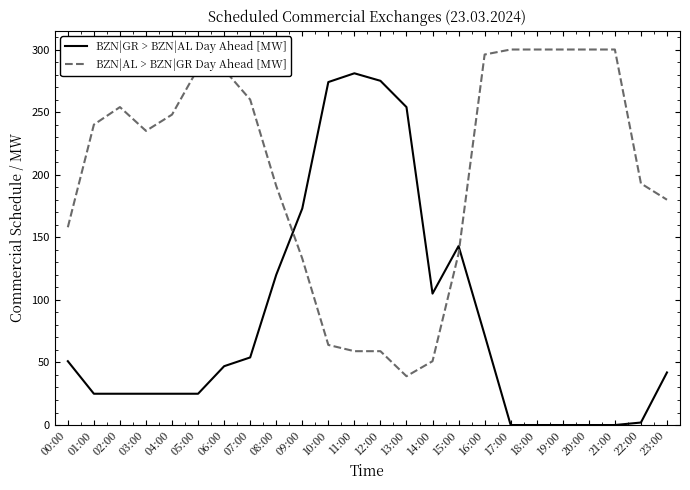

True or false: BZN|GR > BZN|AL Day Ahead [MW] has a value of 12 at 05:00.

False